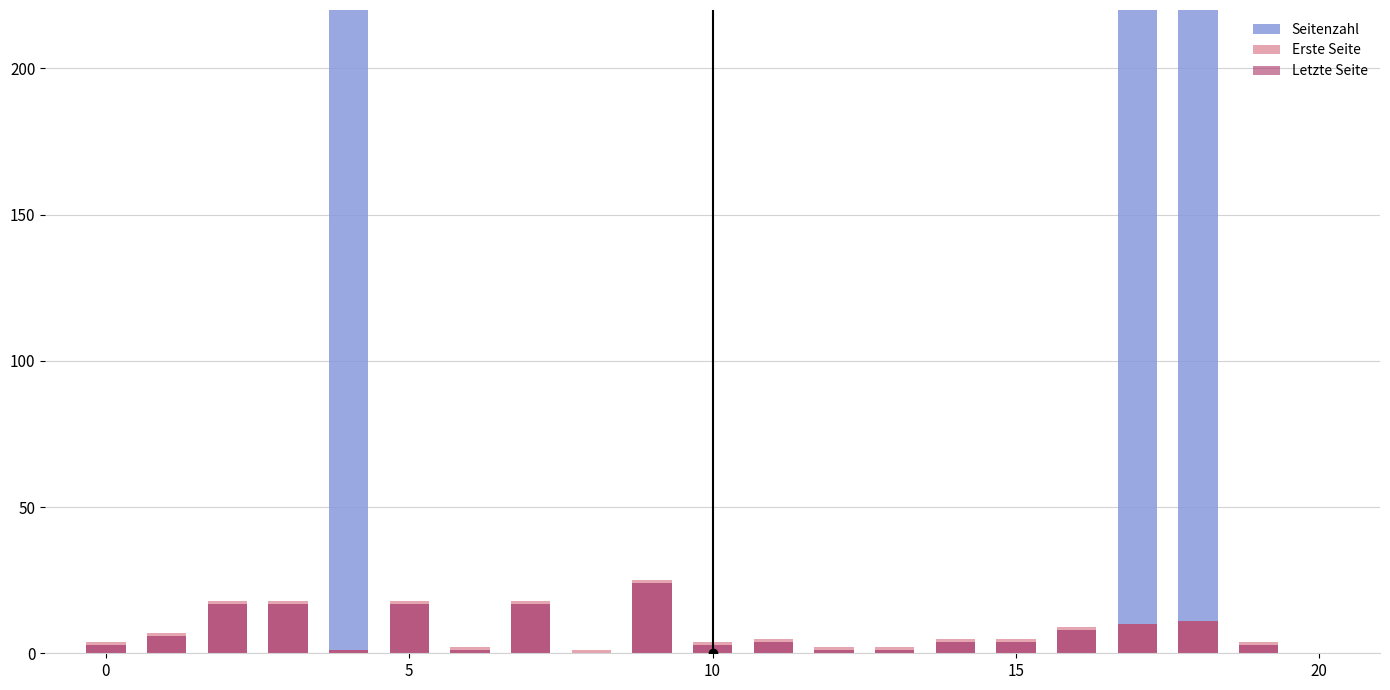

At which category is the sum across all series the highest?

18